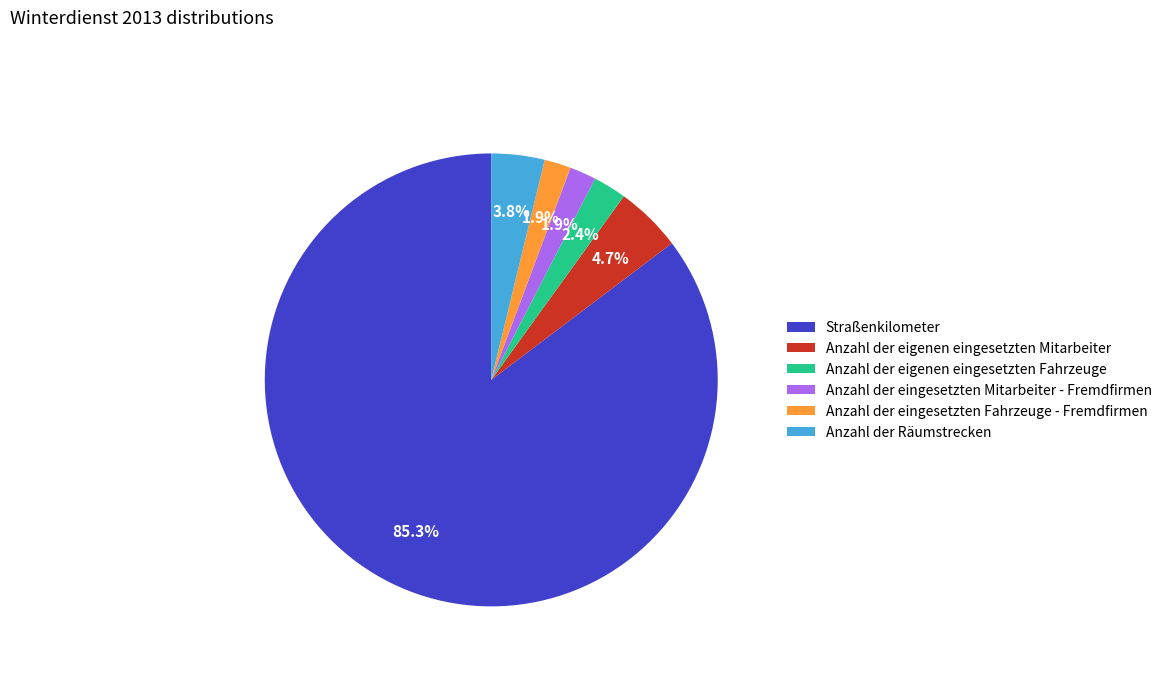

Which has a higher value, Anzahl der eigenen eingesetzten Fahrzeuge or Anzahl der Räumstrecken?

Anzahl der Räumstrecken